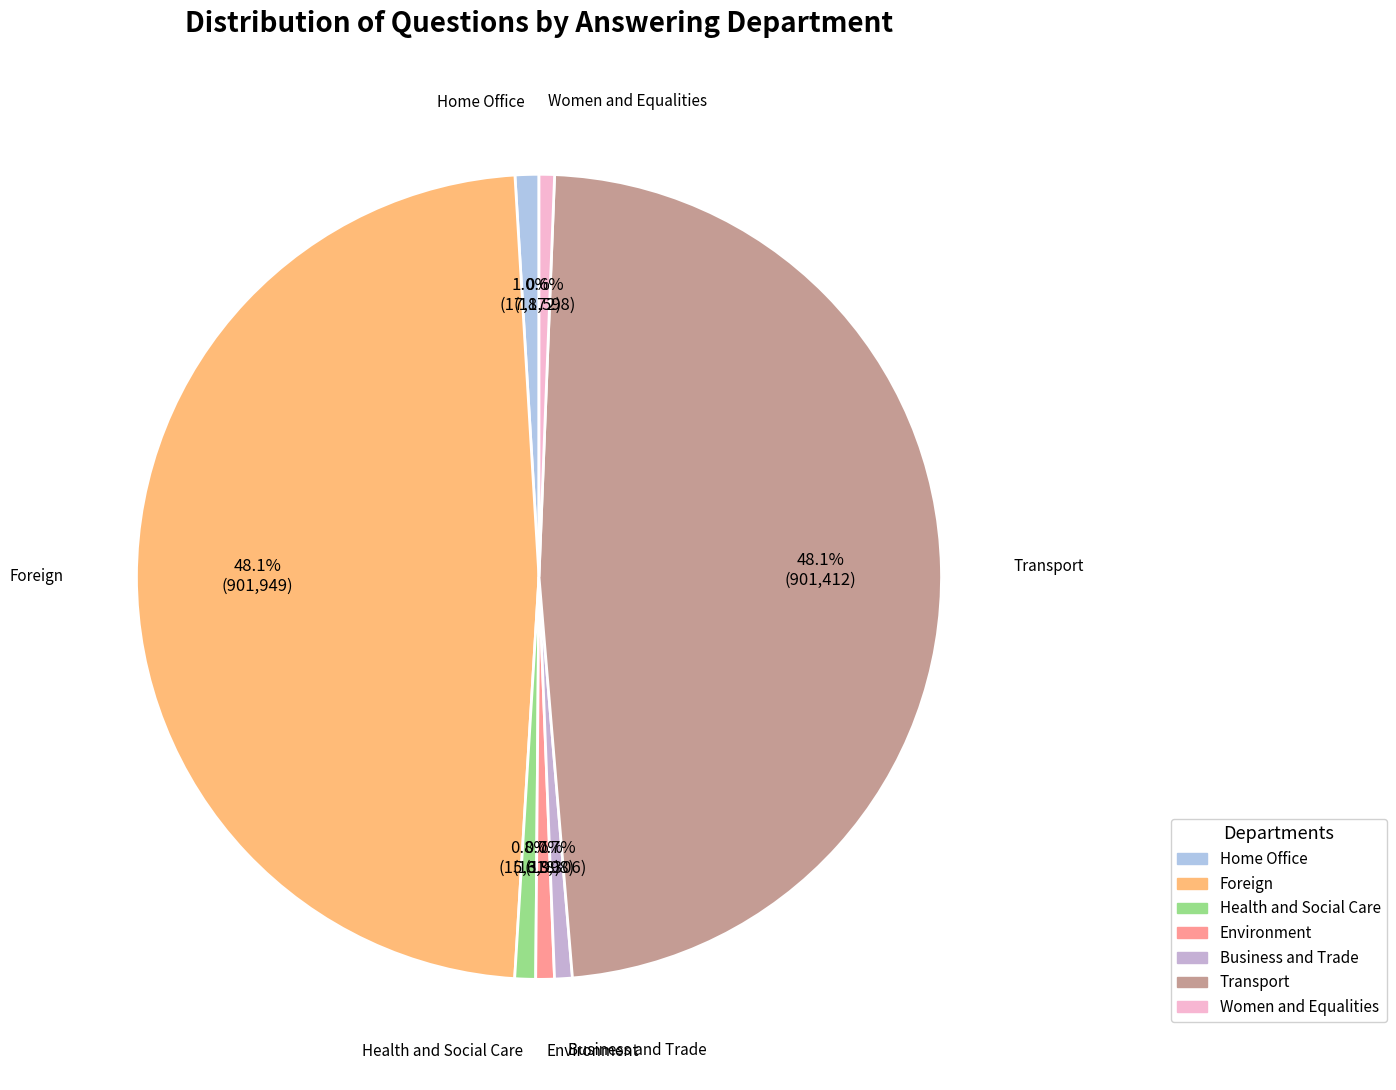

How many slices are in this pie chart?

7